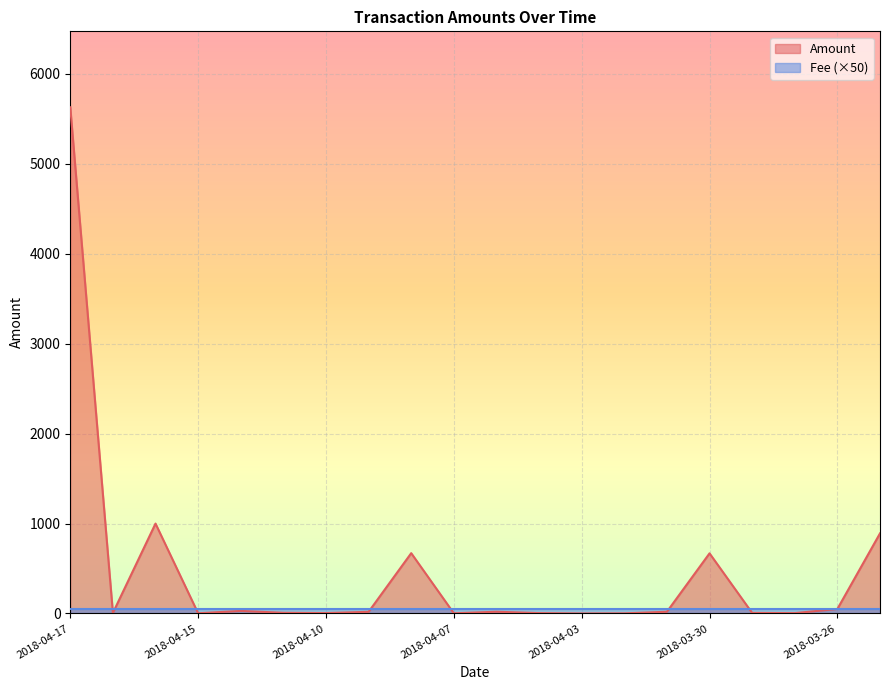

Which series has the widest spread of values?

Amount